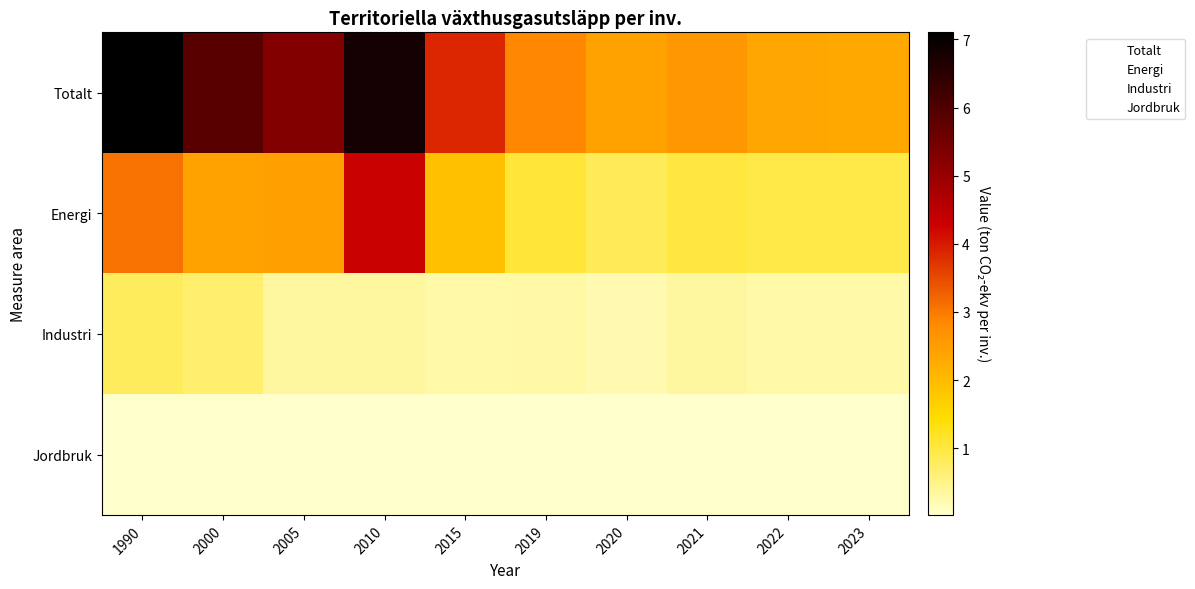

Rank the series at 2019 from lowest to highest value.

Jordbruk, Industri, Energi, Totalt